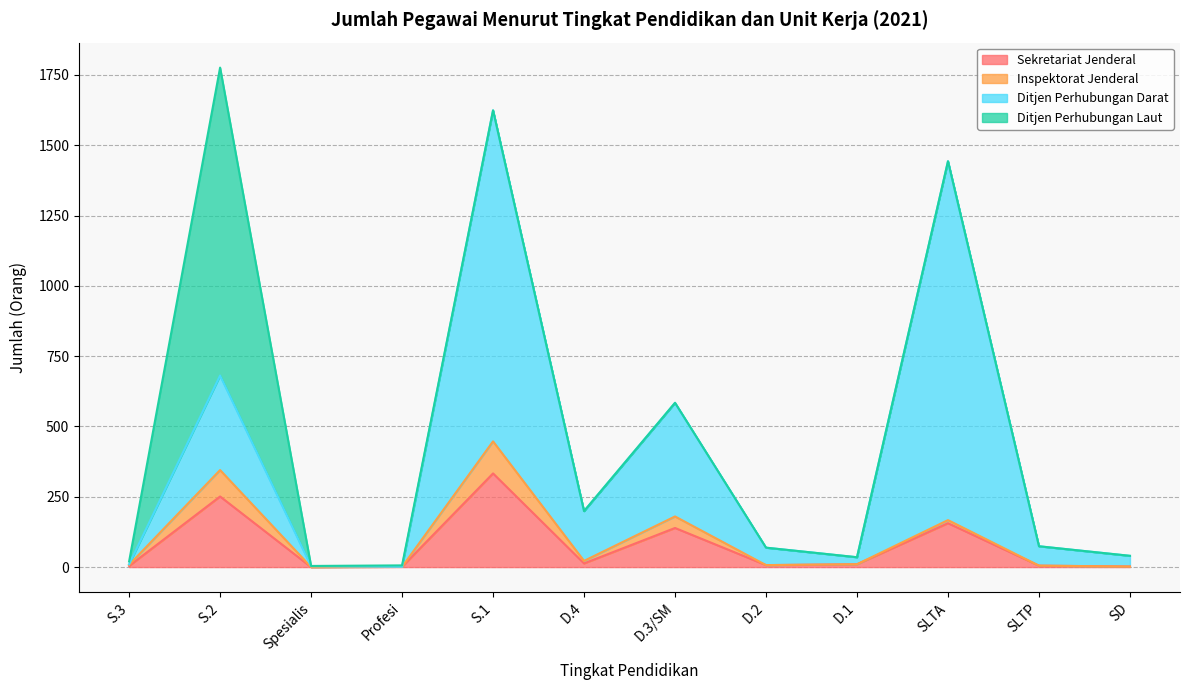

At which label does Sekretariat Jenderal reach its peak?

S.1